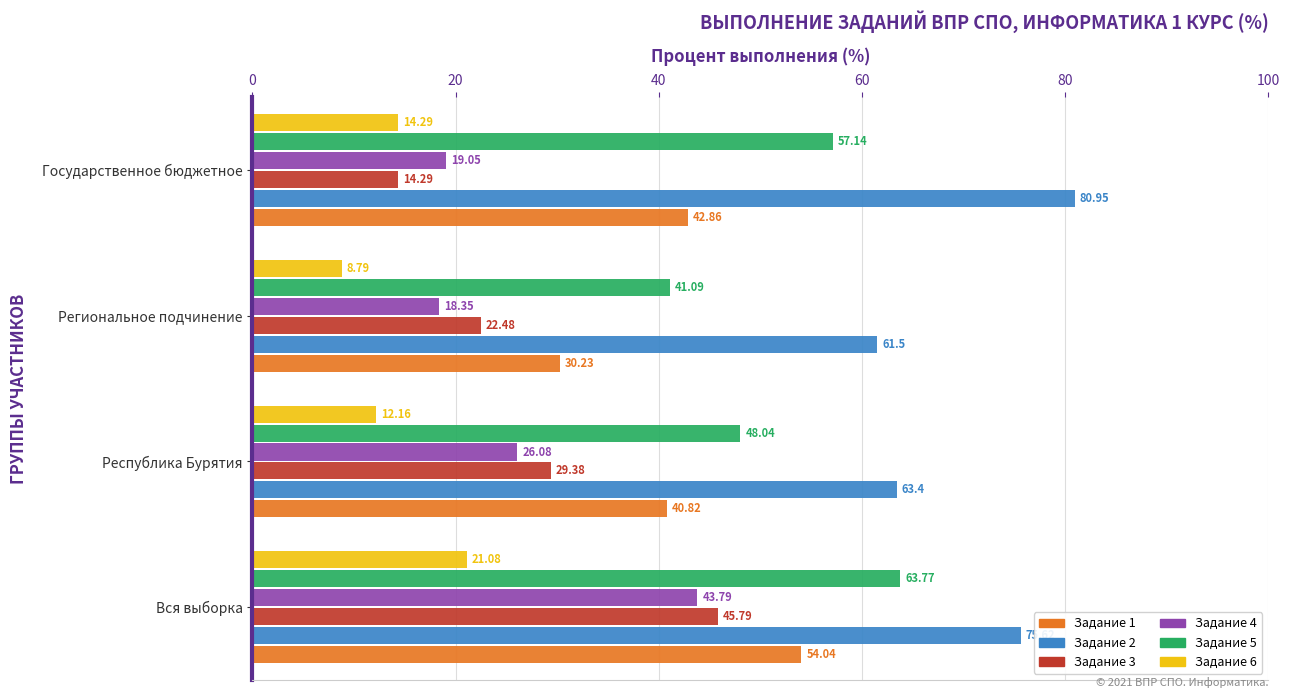

Rank the series by their maximum value, from lowest to highest.

Задание 6, Задание 4, Задание 3, Задание 1, Задание 5, Задание 2